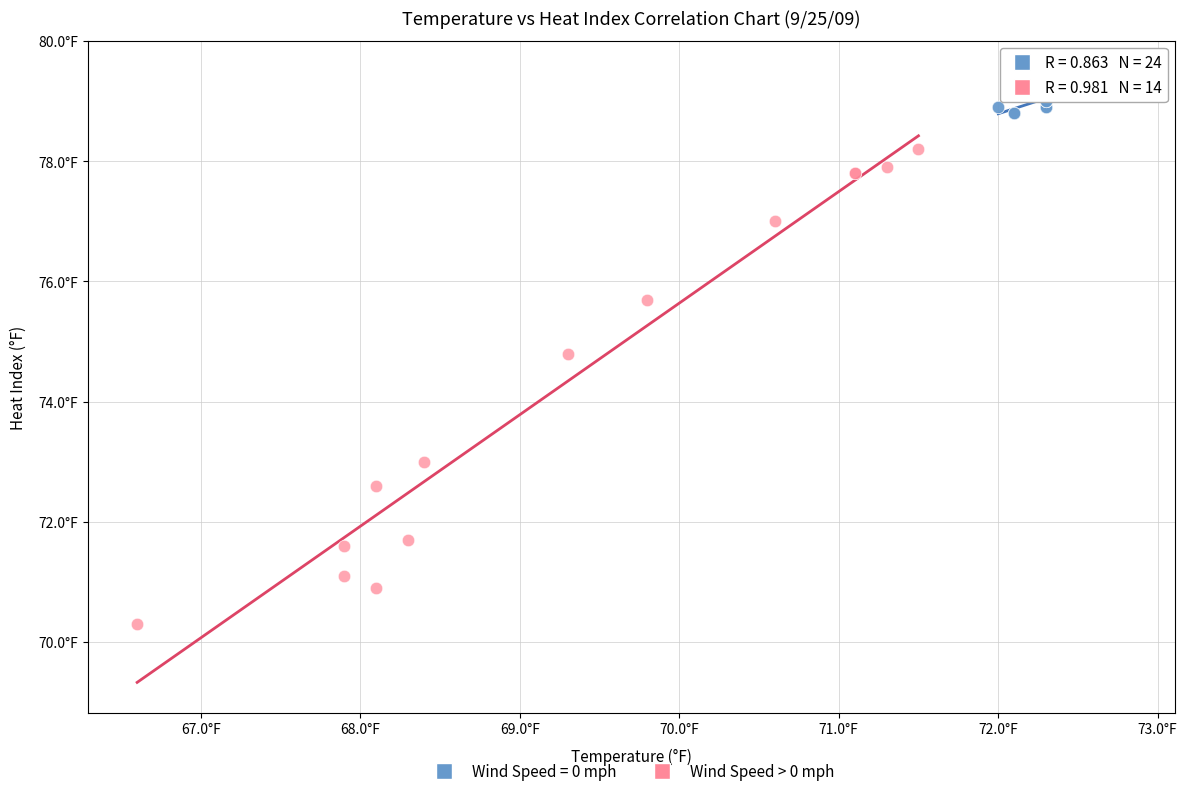

What are all the series names shown in the legend?

Wind Speed = 0 mph, Wind Speed > 0 mph